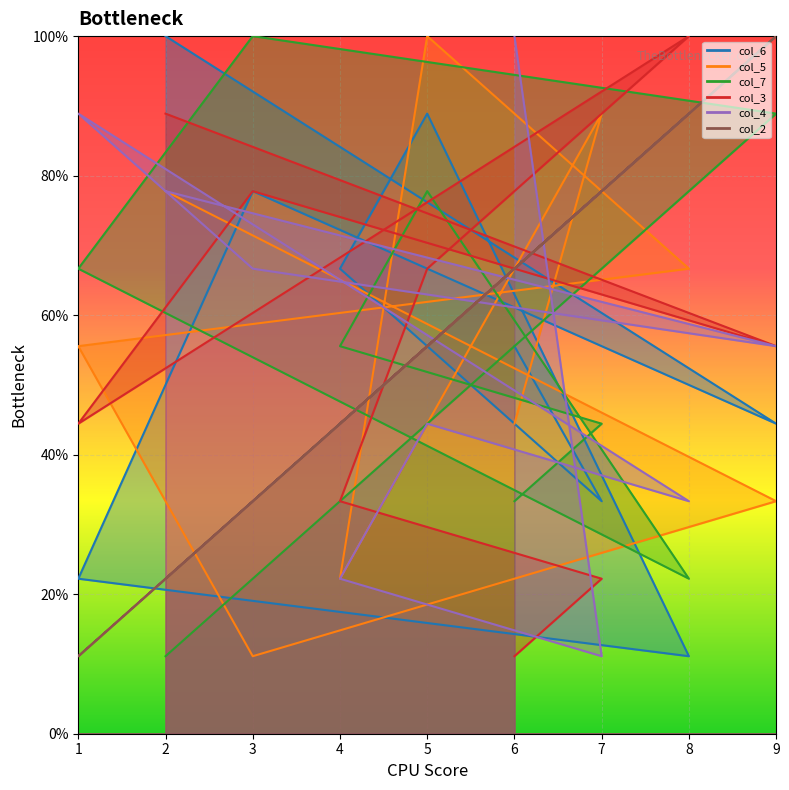

How many interior local peaks does the col_6 series have?

2